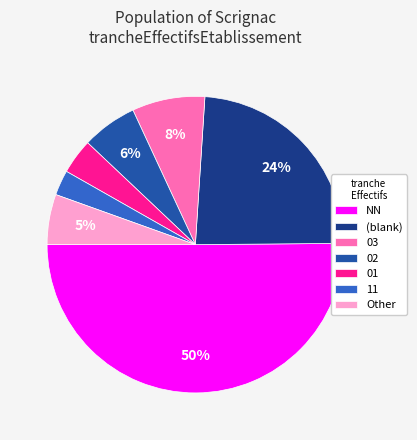

To the nearest percent, what percentage of the pie is Other?

5%